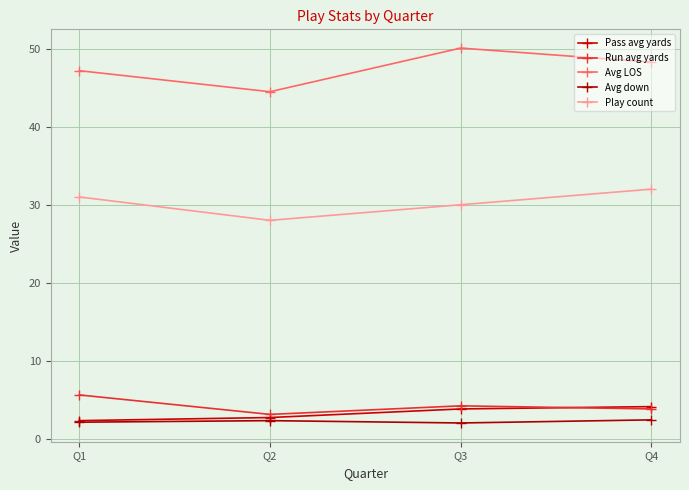

How many interior local valleys does the Run avg yards series have?

1